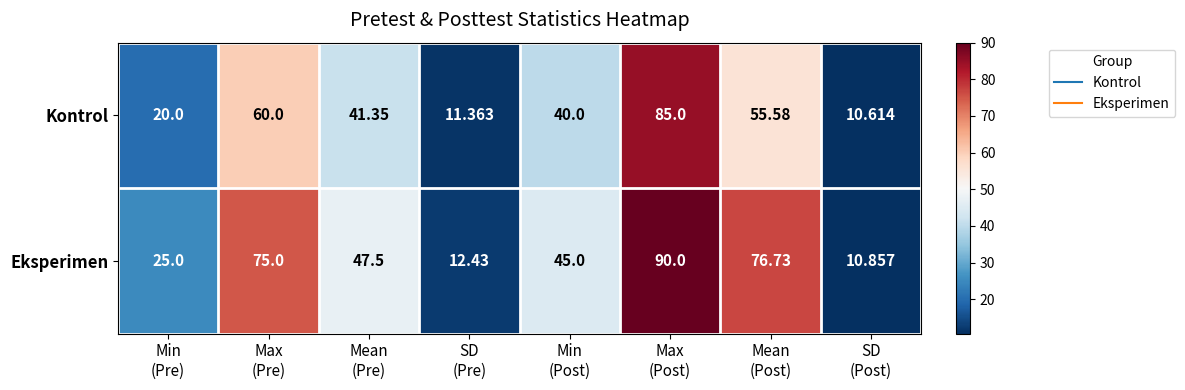

List the series in order of their peak value, highest first.

Eksperimen, Kontrol